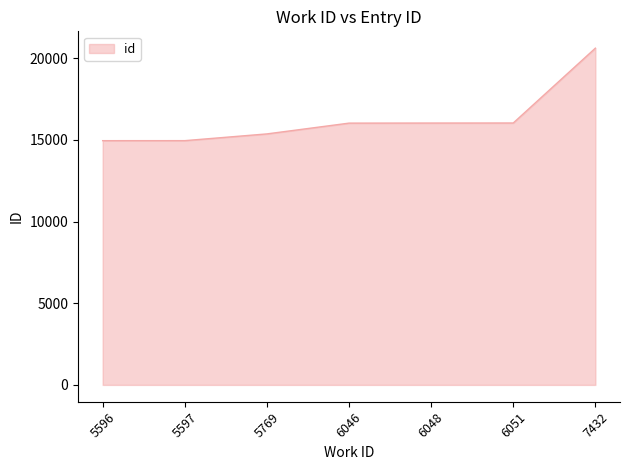

Approximately how many times larger is the value at 5596 compared to 6048?

0.9